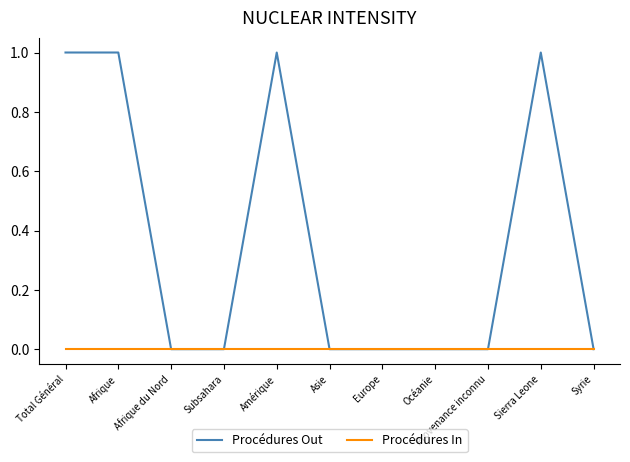

List the series in order of their overall mean, highest first.

Procédures Out, Procédures In